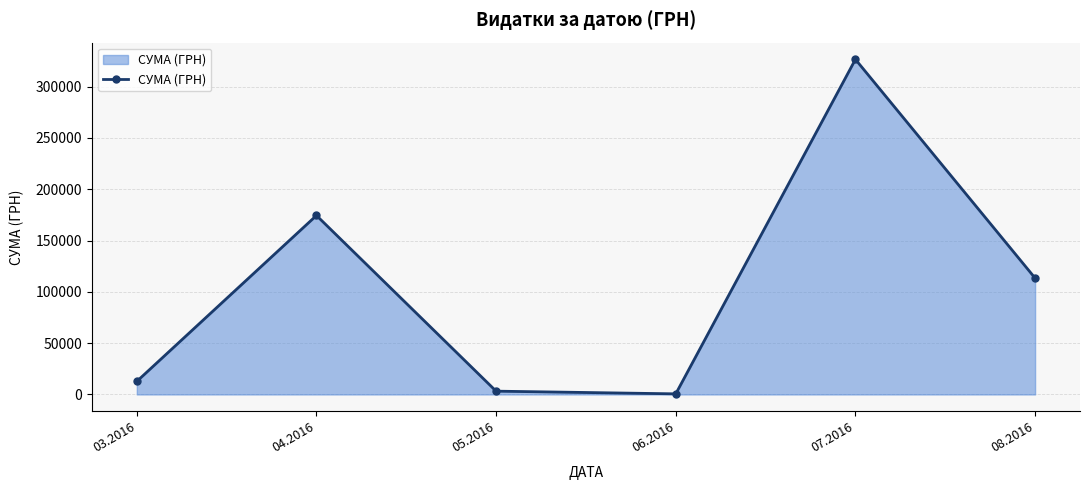

What is the change in value from 03.2016 to 04.2016?

+161687.9